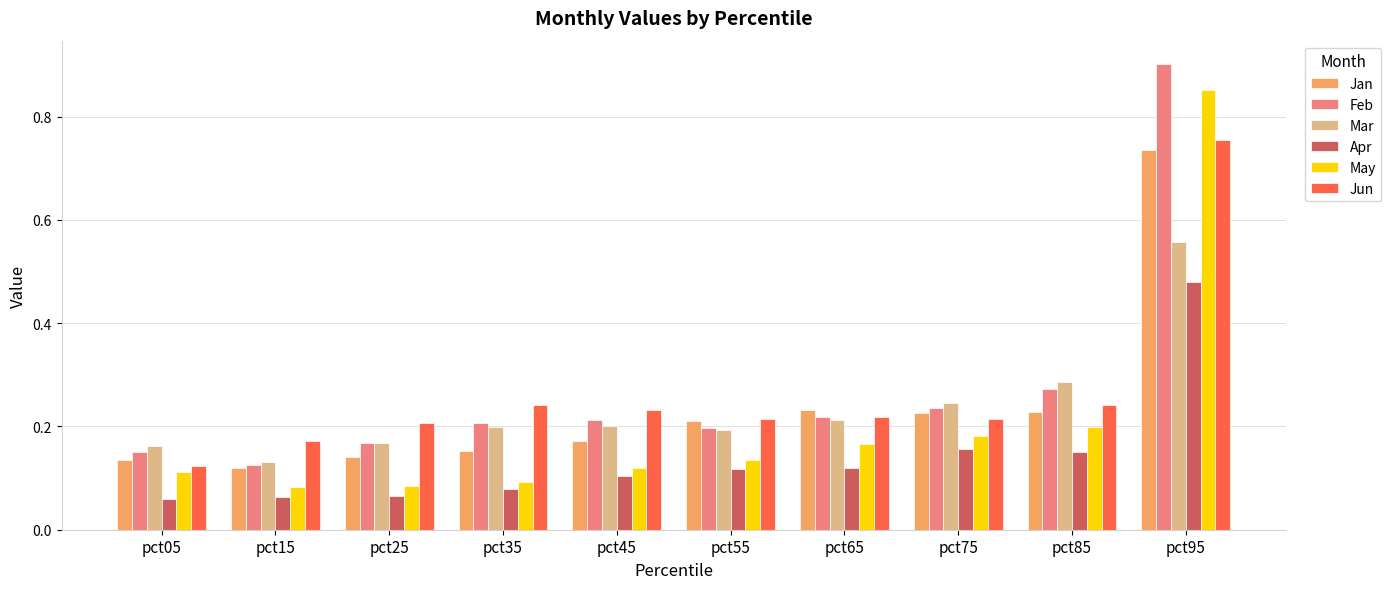

At which category is the sum across all series the highest?

pct95